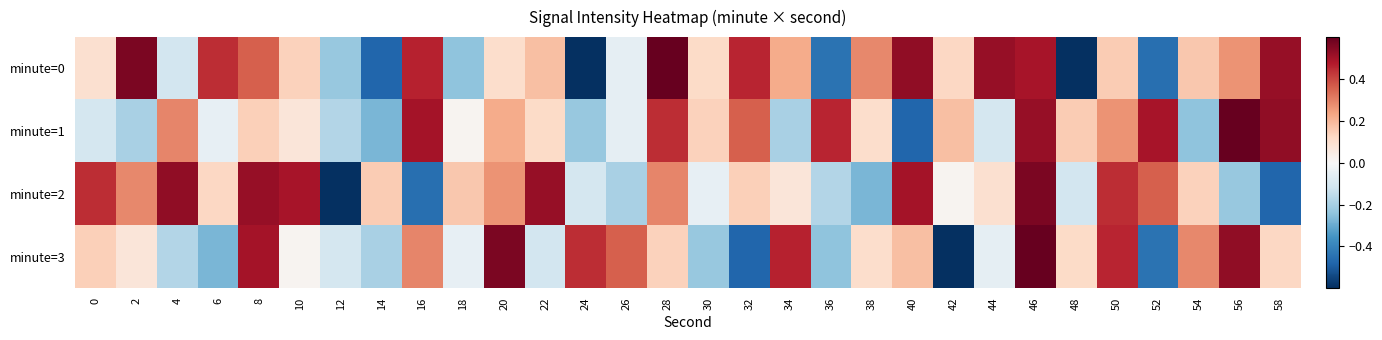

At which category does the chart reach its peak across all series?

28